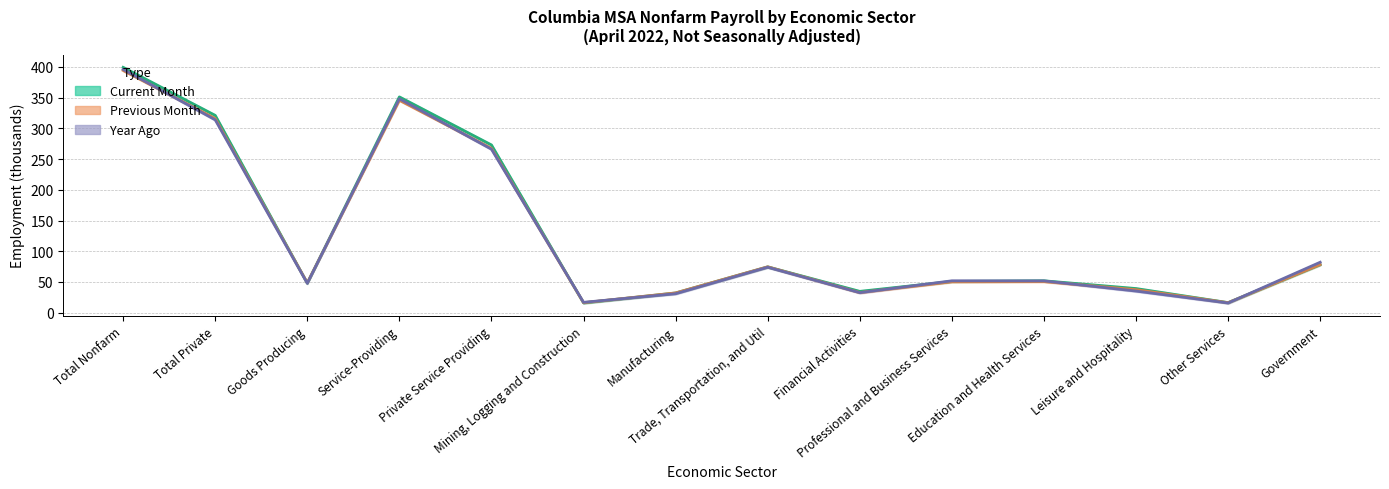

What position from the right is Professional and Business Services?

5